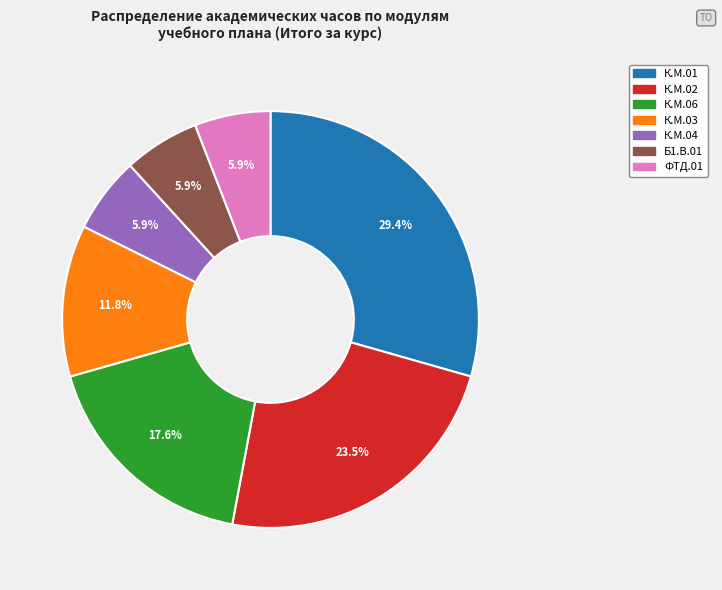

Which has a higher value, К.М.03 or К.М.04?

К.М.03